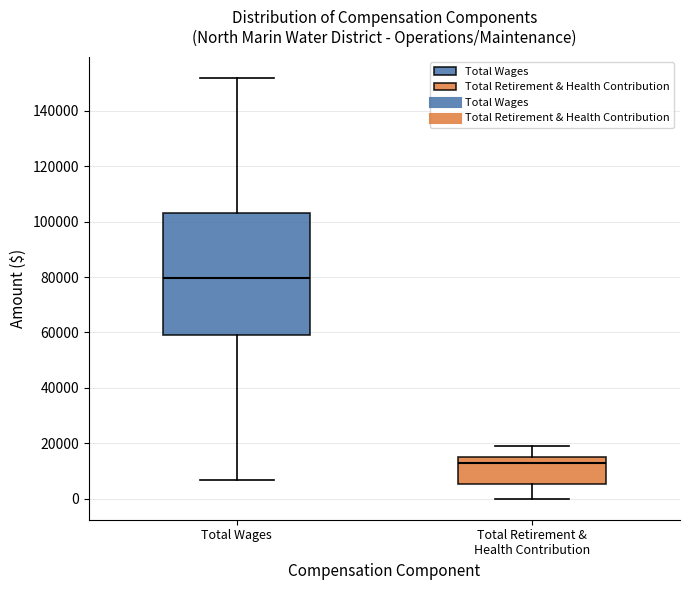

Reading left to right, read every box against the y-axis: the position of its median line, the range the box covers, and the ends of its whiskers. The values are not printed on the chart, so give them approximately, as read against the axis.

Total Wages: median 80000, box 60000 to 104000, whiskers 6000 to 152000
Total Retirement & Health Contribution: median 12000, box 6000 to 16000, whiskers 0 to 20000